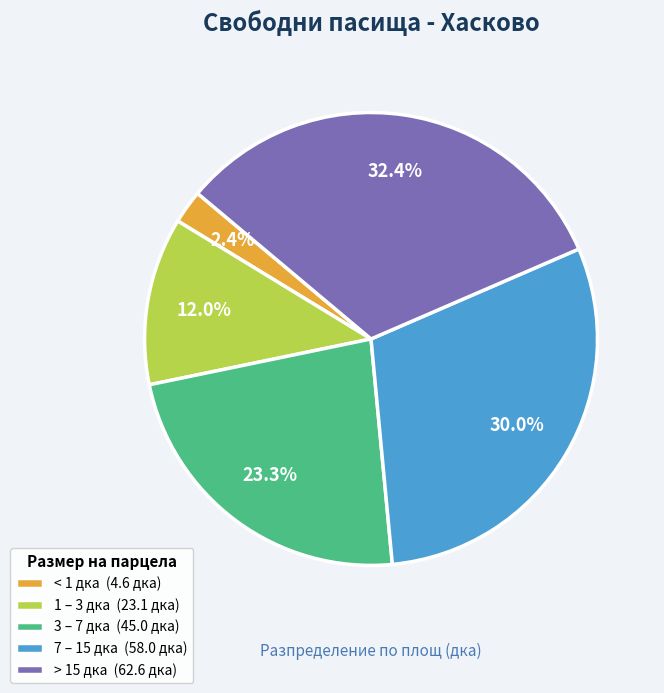

What percentage is NOT represented by 1 – 3 дка (23.1 дка)?

88.0%